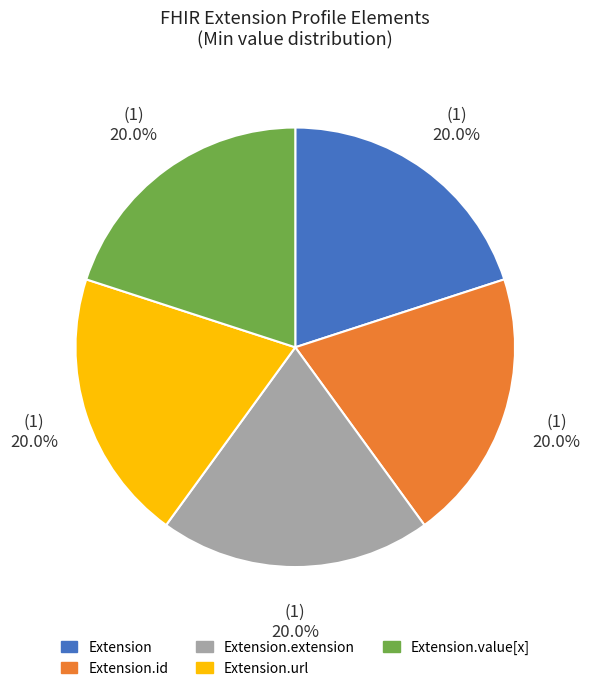

Count the number of slices in the pie.

5